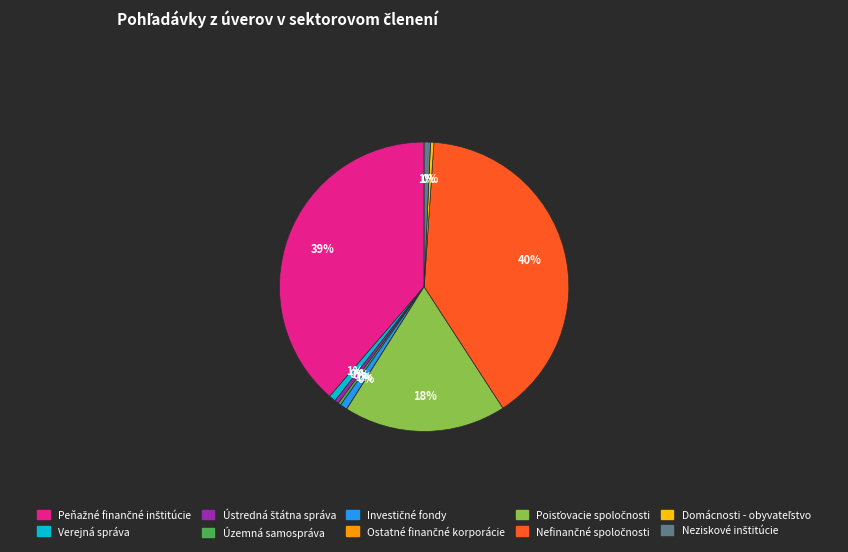

Does any single category account for the majority?

No